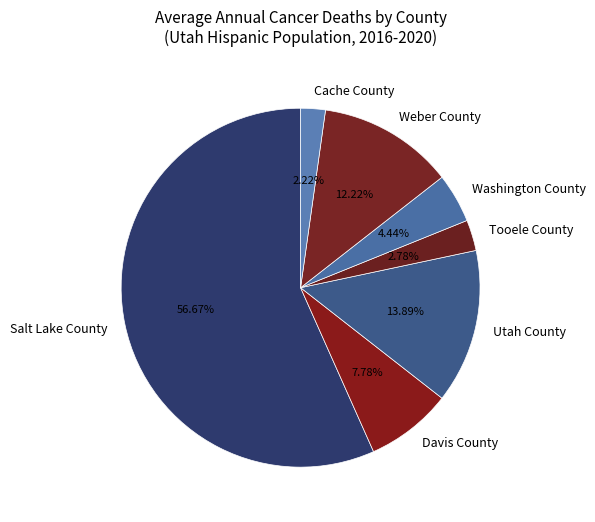

Which slice is the smallest?

Cache County